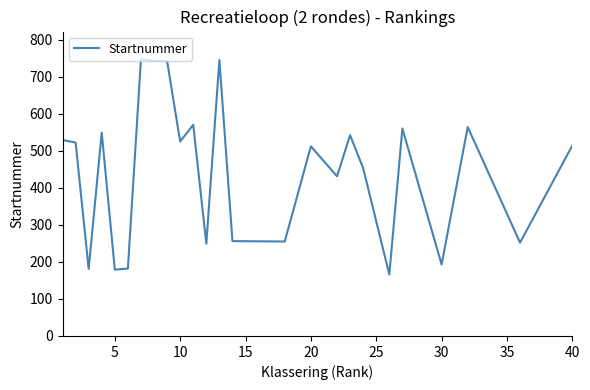

What is the maximum value shown in the chart?

747